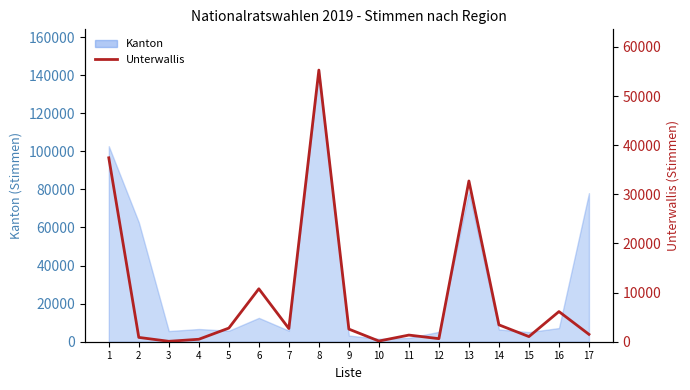

Reading left to right, what are all the values shown in this chart?

37433	878	84	500	2772	10773	2681	55288	2566	140	1352	625	32719	3433	1045	6137	1502